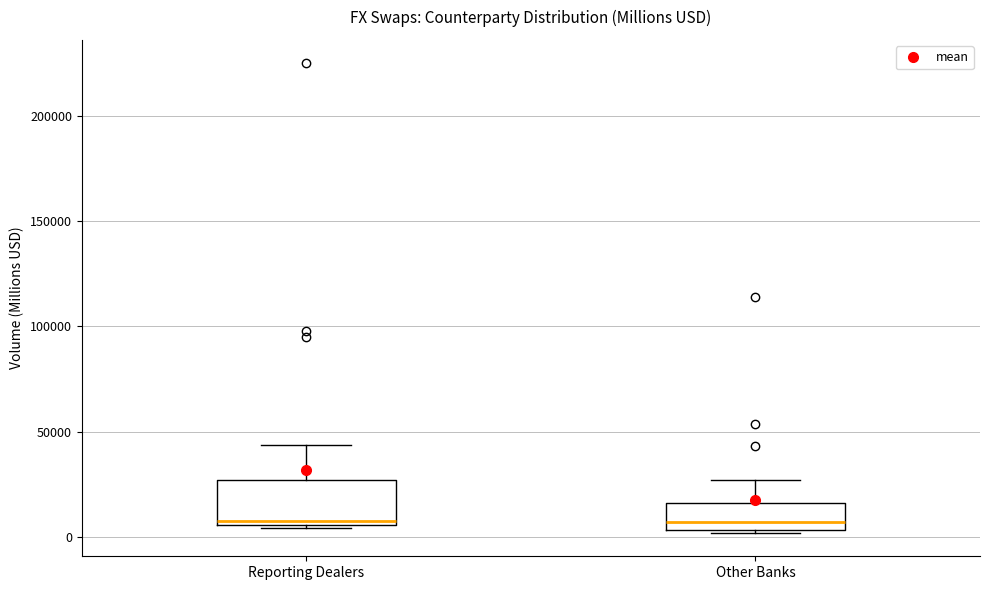

Where does the median line of the box for Reporting Dealers sit on the y-axis? The values are not printed on the chart, so give them approximately, as read against the axis.

10000